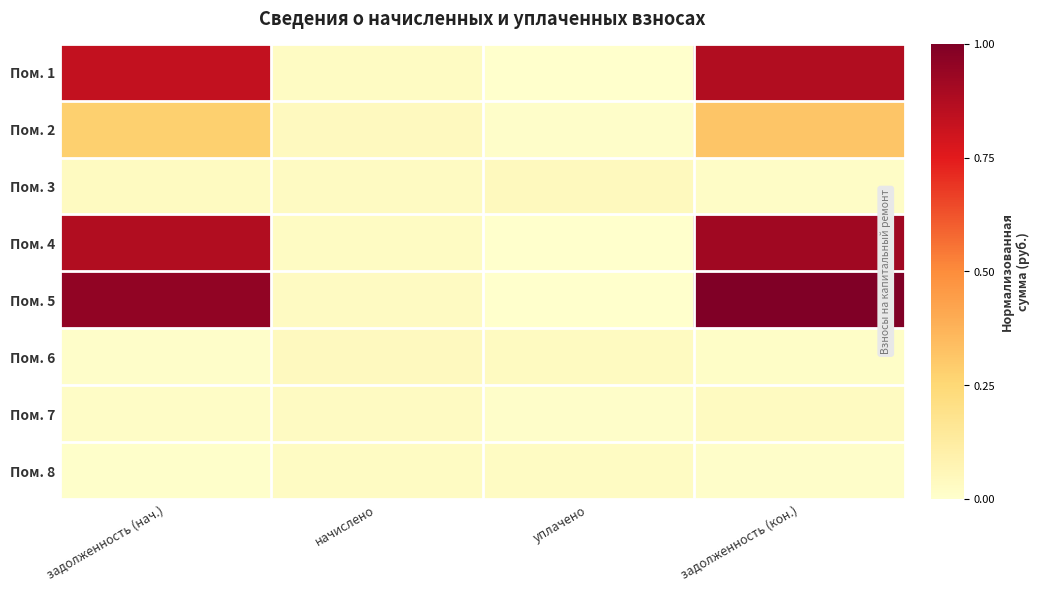

Which has a higher value, задолженность (кон.) or начислено?

задолженность (кон.)